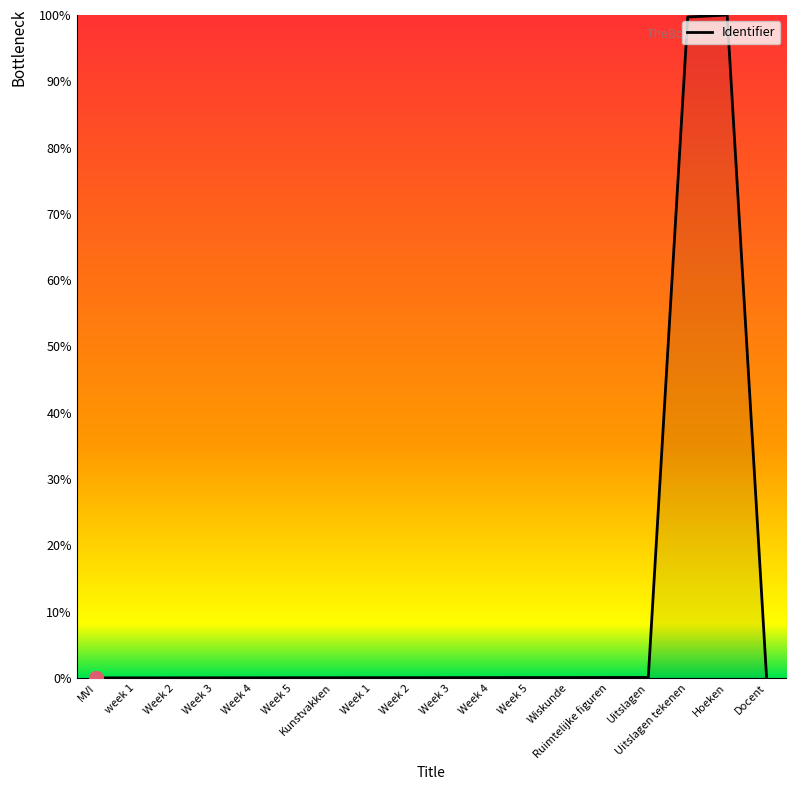

Rank the categories by value from highest to lowest.

Hoeken, Uitslagen tekenen, Docent, Uitslagen, Ruimtelijke figuren, Wiskunde, Week 5, Week 4, Week 3, Week 2, Week 1, Kunstvakken, Week 5, Week 4, Week 3, Week 2, week 1, MVI